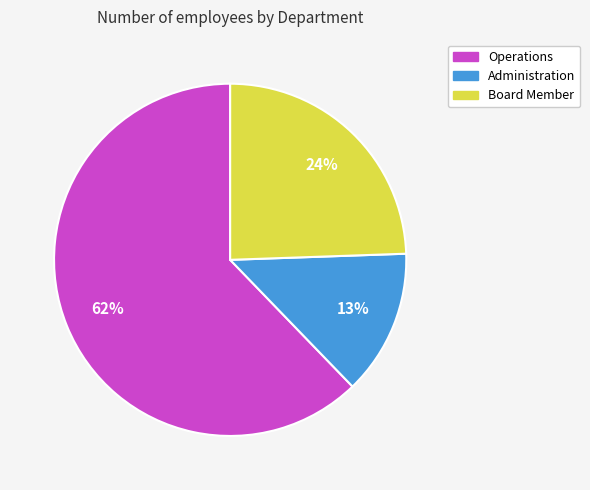

Which category has the biggest portion of the pie?

Operations